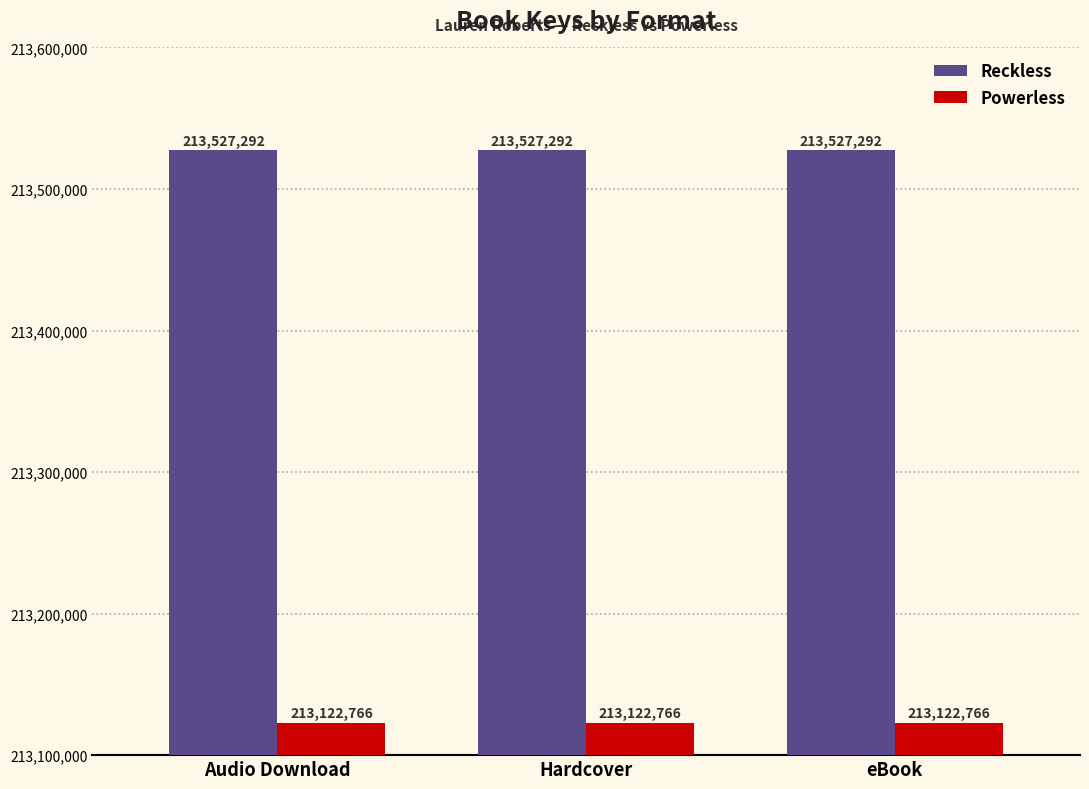

What is the total value across all series at Audio Download?

426650058